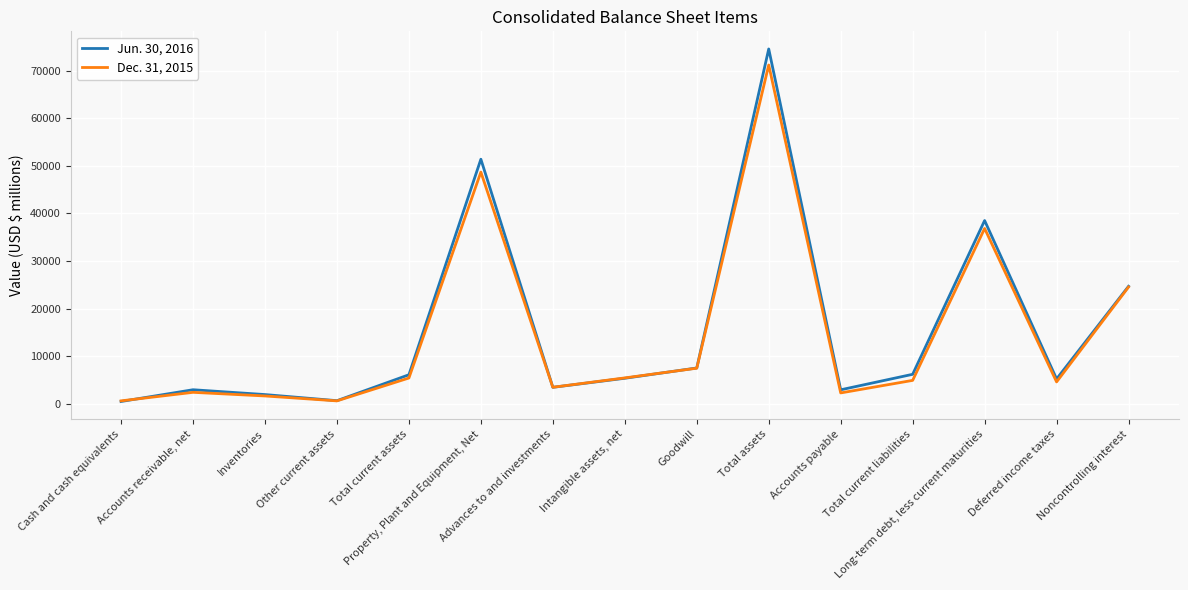

What is the smallest value displayed?

475